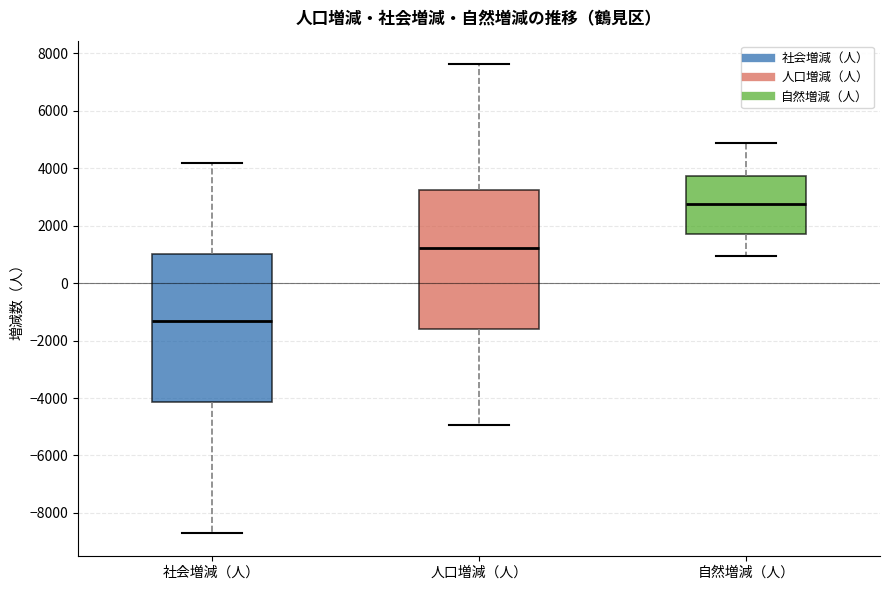

Where is the upper edge of the box for 自然増減（人） on the y-axis? The values are not printed on the chart, so give them approximately, as read against the axis.

3800